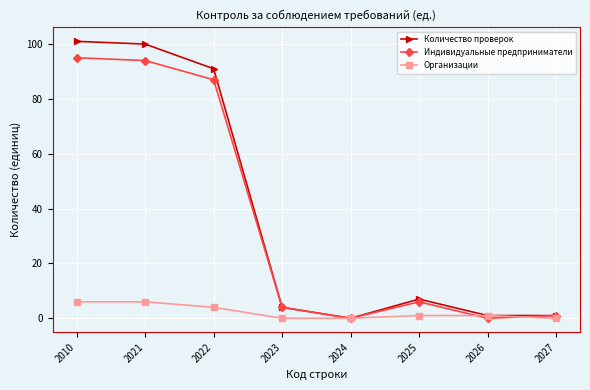

Rank the series by their maximum value, from highest to lowest.

Количество проверок, Индивидуальные предприниматели, Организации